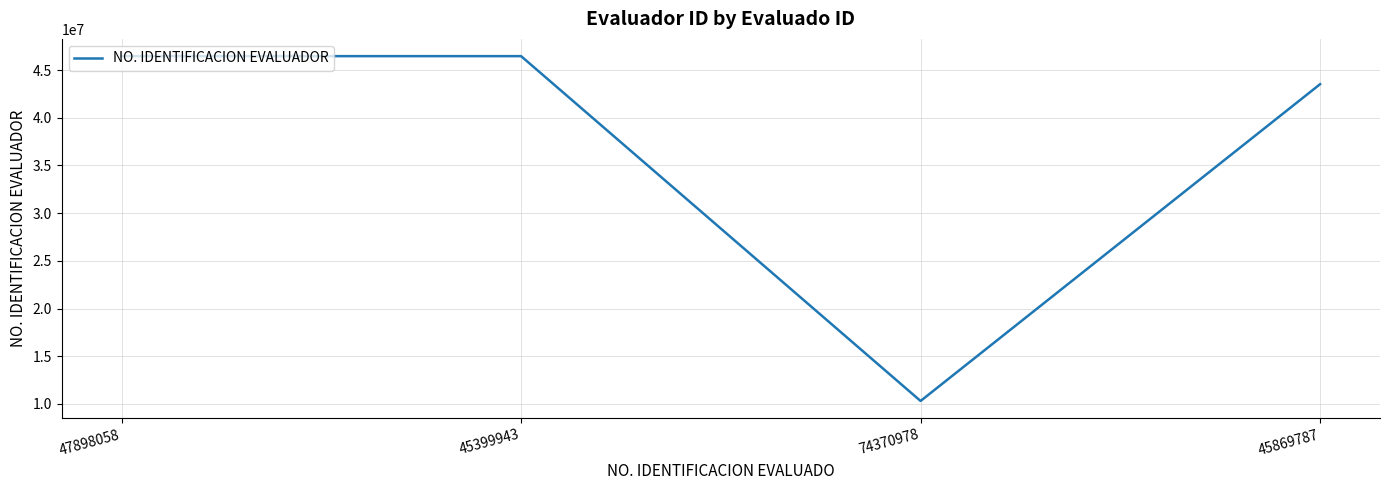

Where is the data nearest to the value 28383795?

45869787